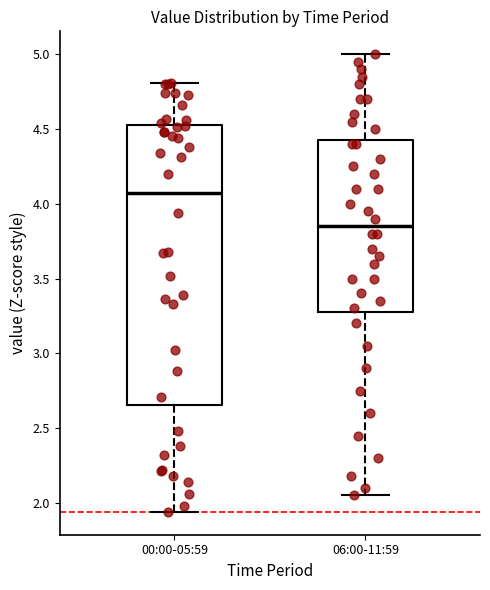

Reading left to right, read every box against the y-axis: the position of its median line, the range the box covers, and the ends of its whiskers. The values are not printed on the chart, so give them approximately, as read against the axis.

00:00-05:59: median 4.05, box 2.65 to 4.55, whiskers 1.95 to 4.80
06:00-11:59: median 3.85, box 3.30 to 4.45, whiskers 2.05 to 5.00